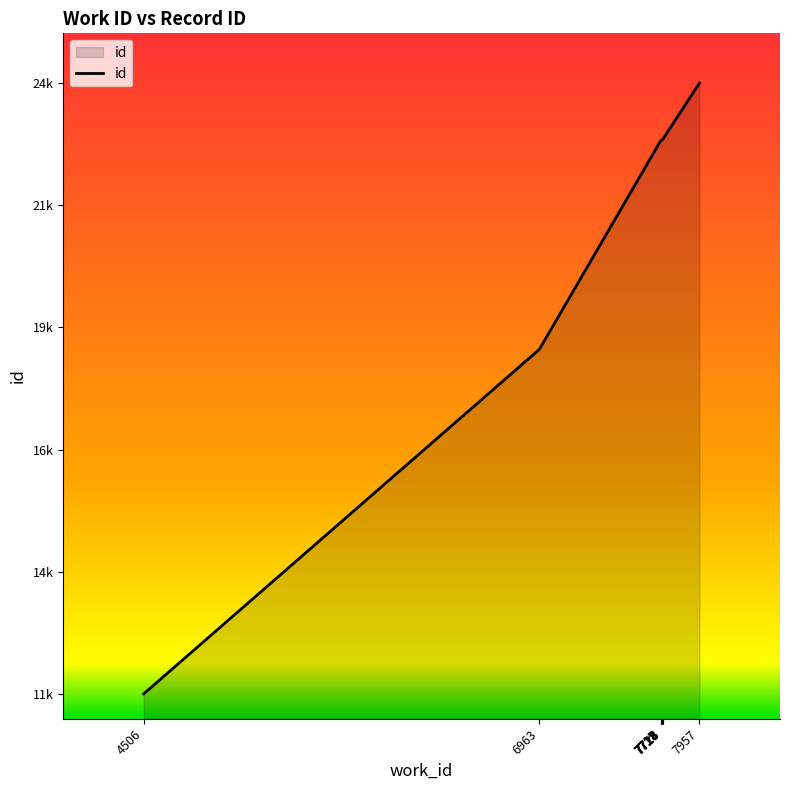

At which category does the chart reach its minimum across all series?

4506